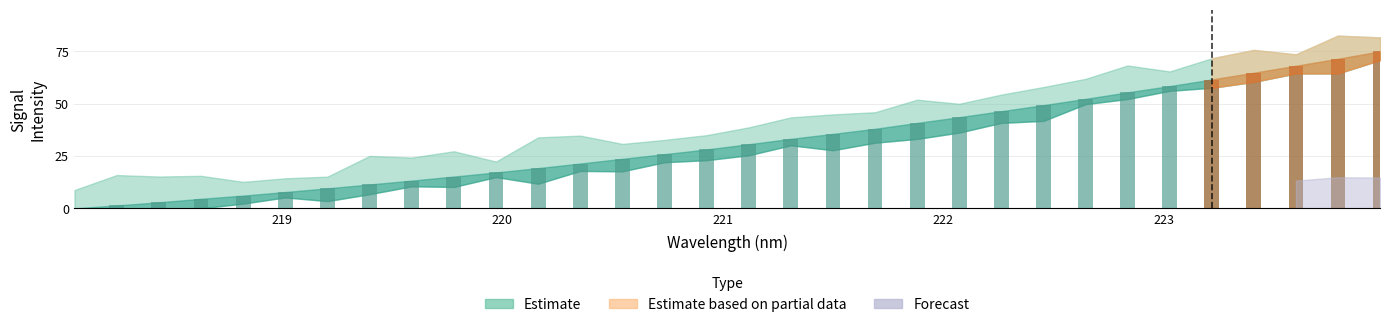

What is the change in value from 222.263 to 222.6447?

+5.9